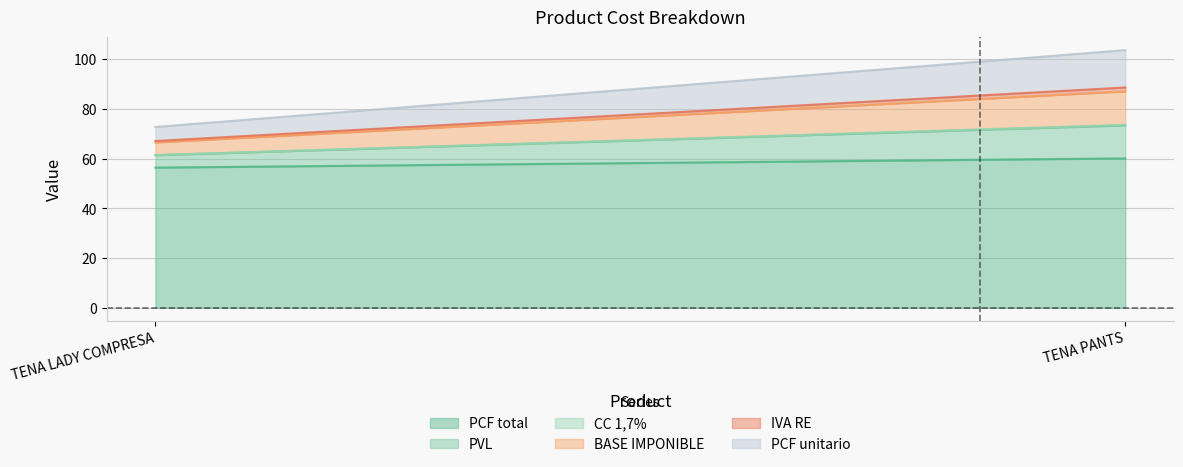

What is the minimum value for IVA RE?

0.6